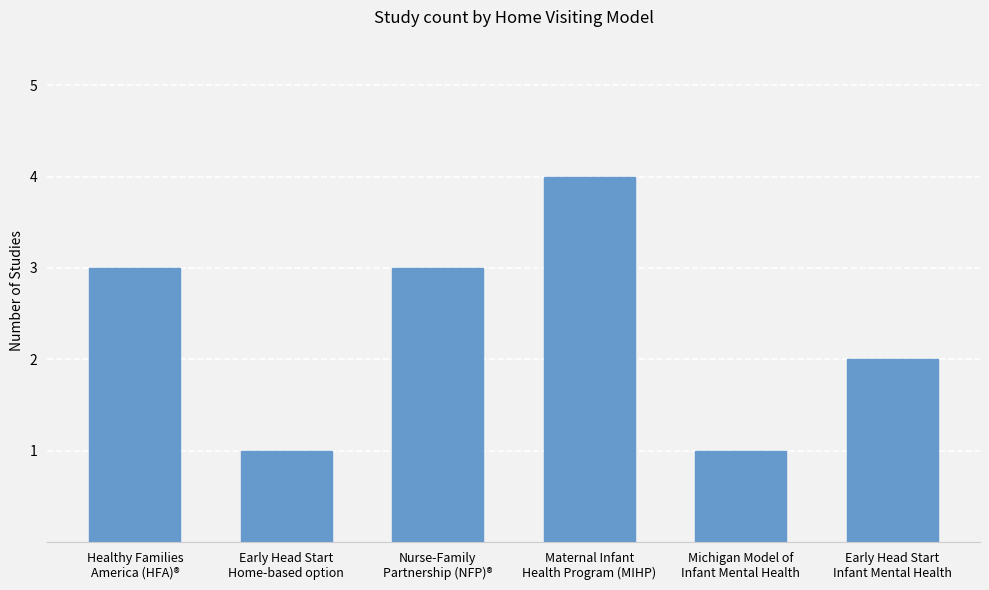

What is the average value?

2